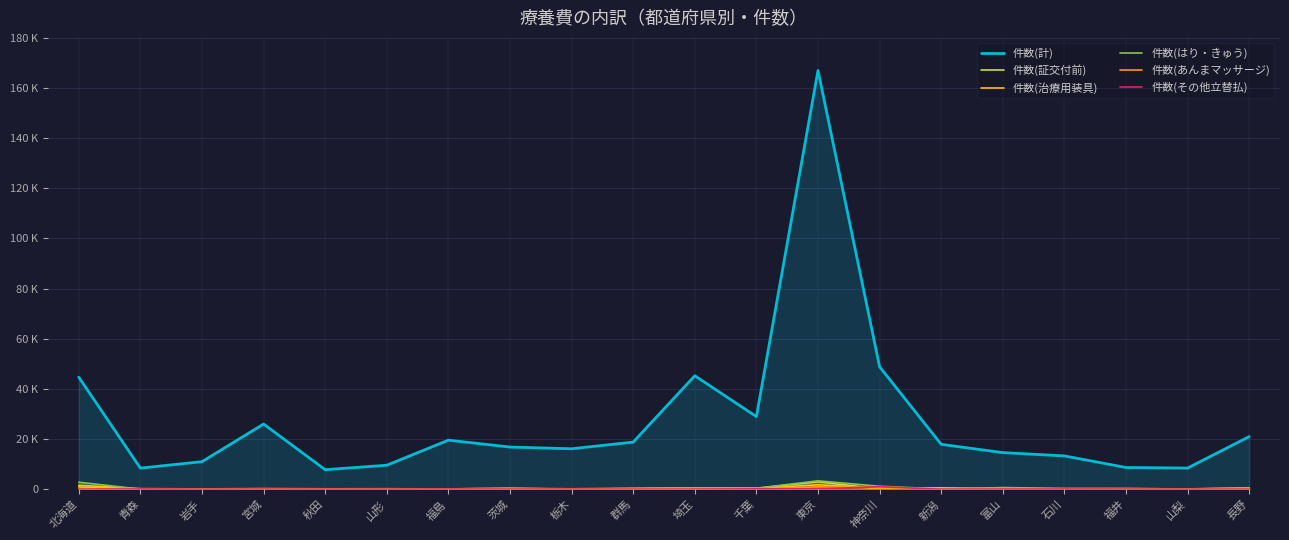

How many categories are shown in the chart?

20